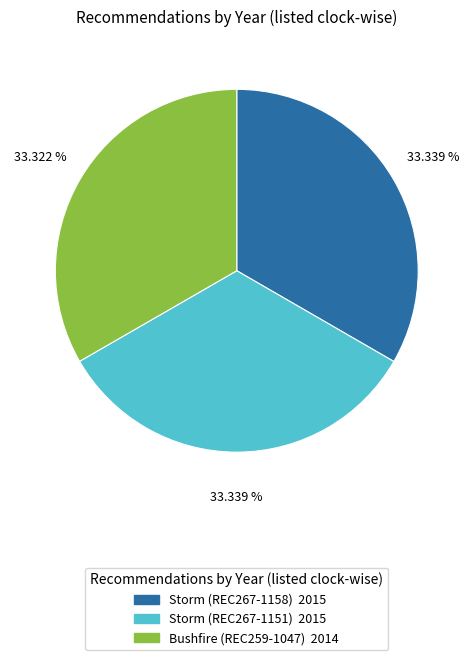

Count the number of slices in the pie.

3